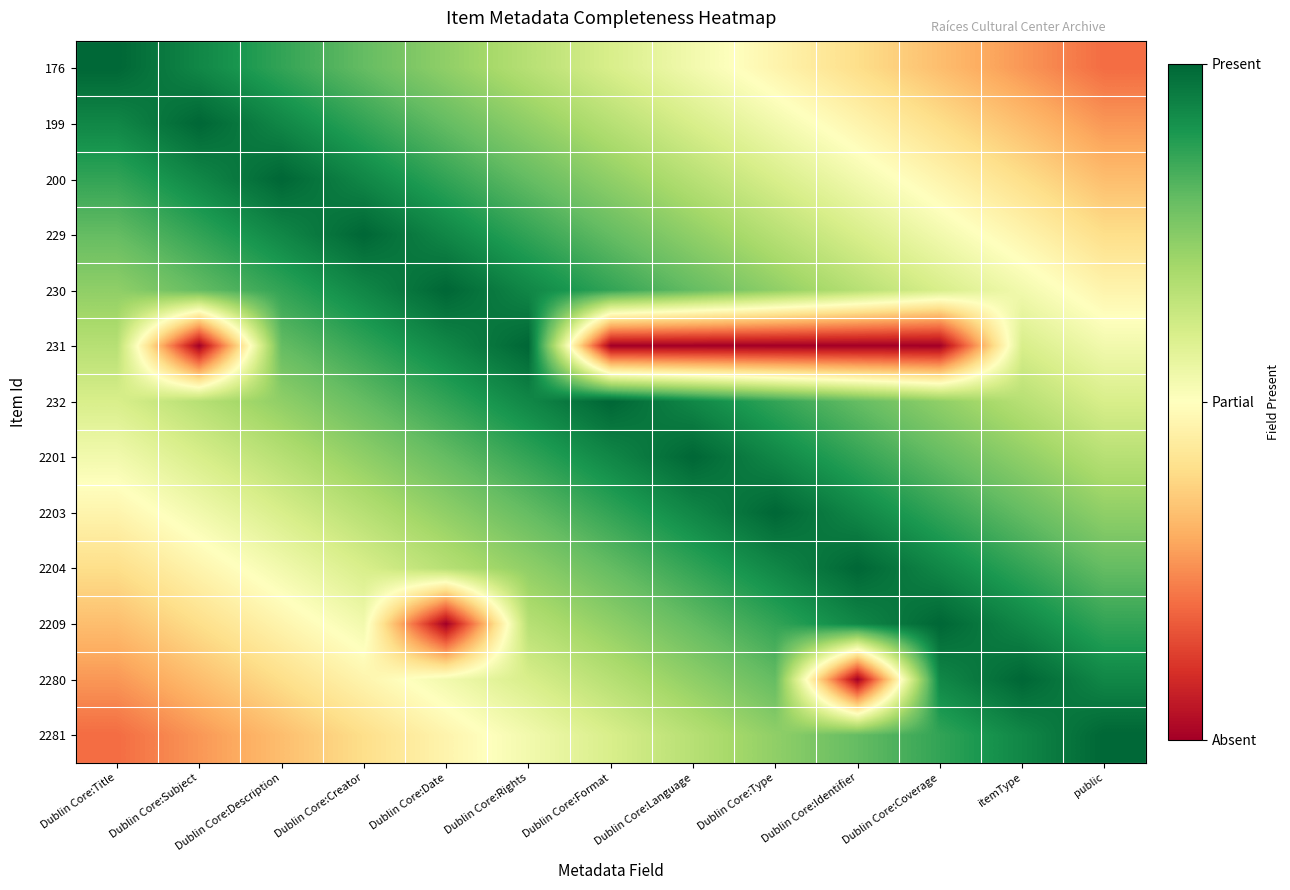

Between Dublin Core:Description and Dublin Core:Coverage, which series saw the biggest shift?

231